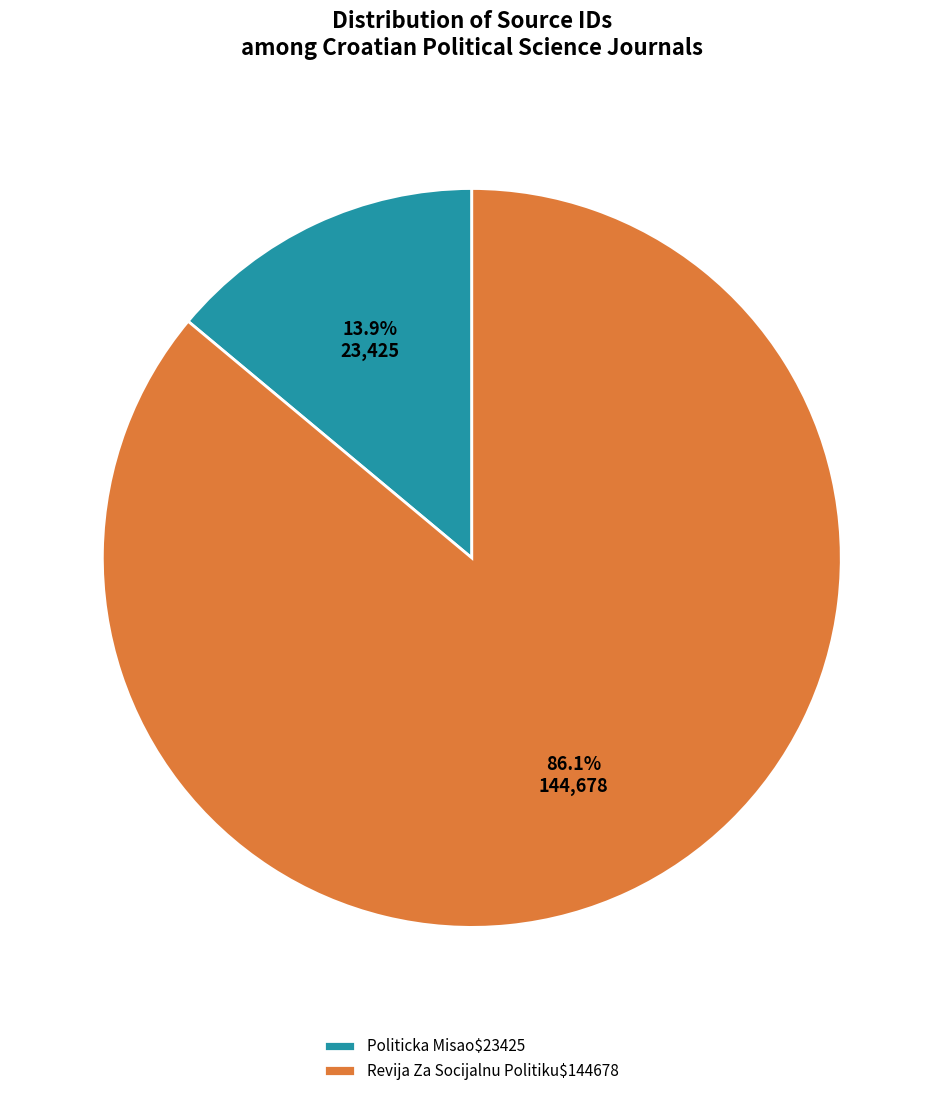

Which category accounts for the majority?

Revija Za Socijalnu Politiku$144678